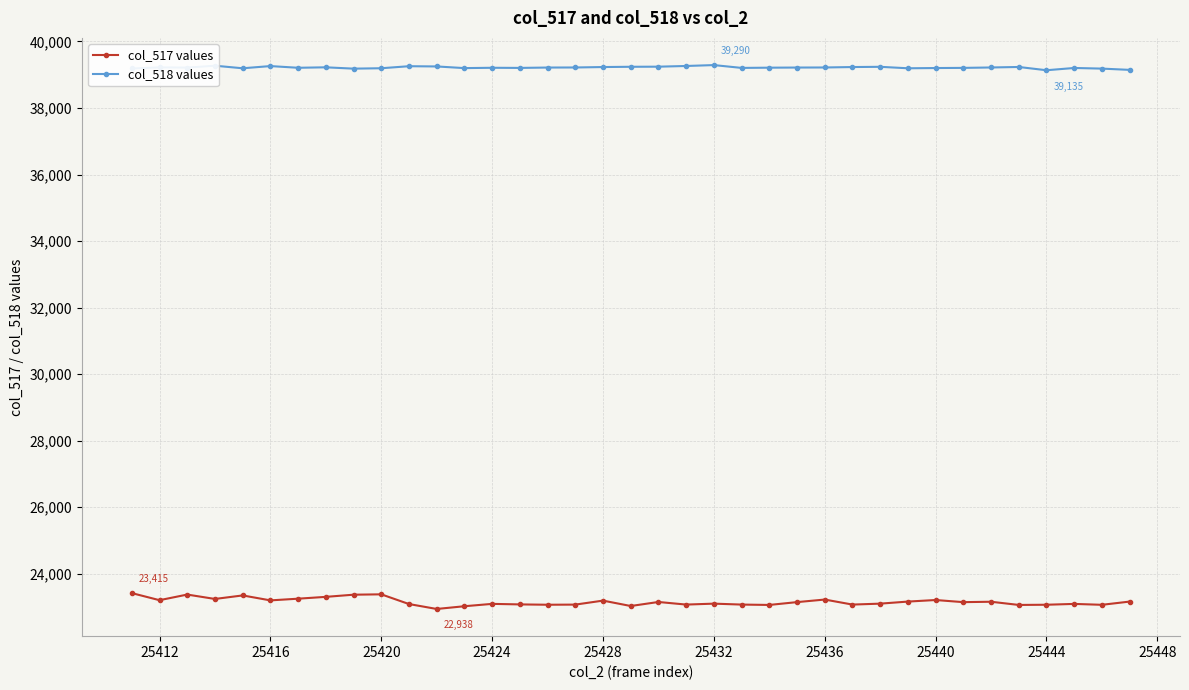

Rank the series by their maximum value, from lowest to highest.

col_517 values, col_518 values